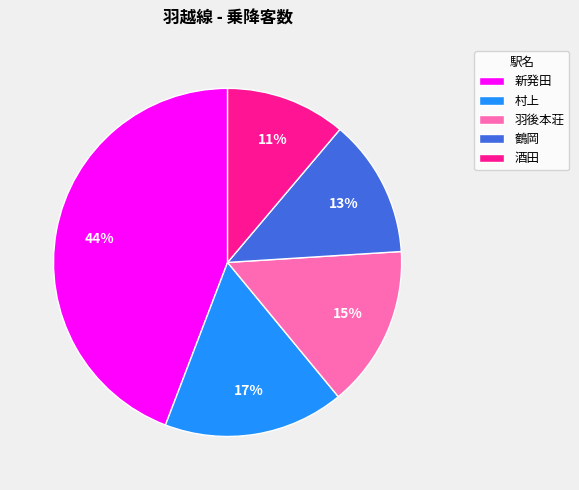

Which category has the smallest portion of the pie?

酒田